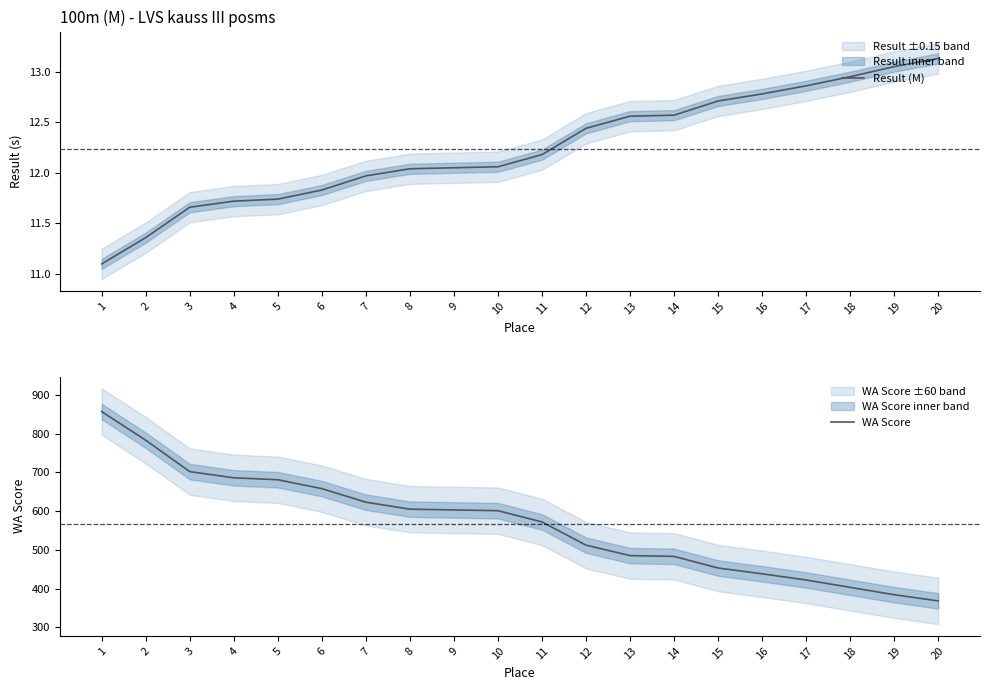

Between 20 and 13, which is larger?

20